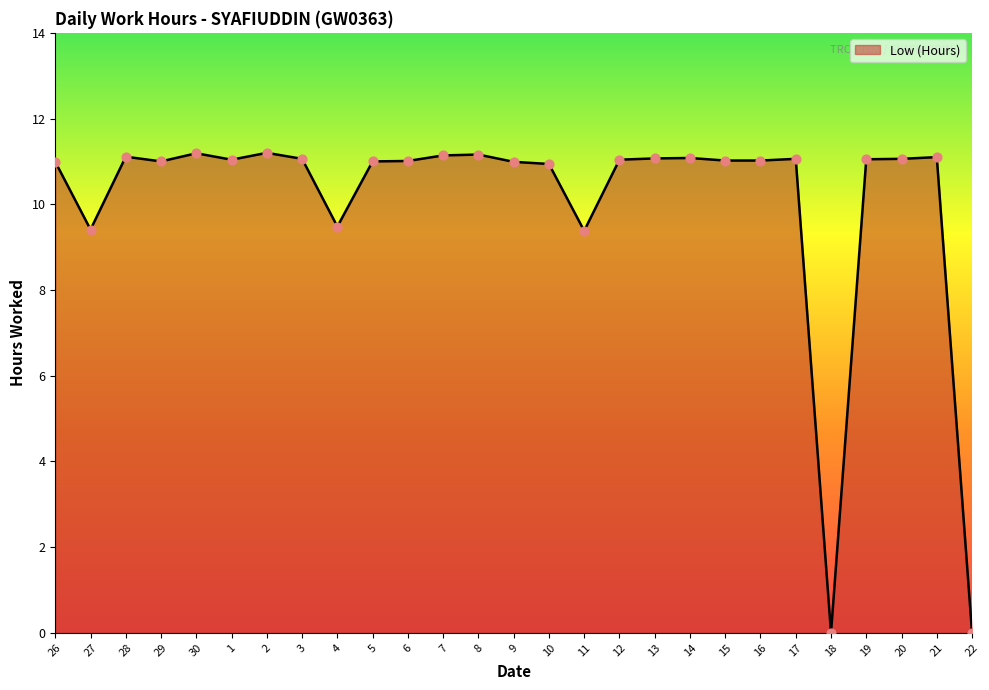

Approximately how many times larger is the value at 29 compared to 3?

1.0